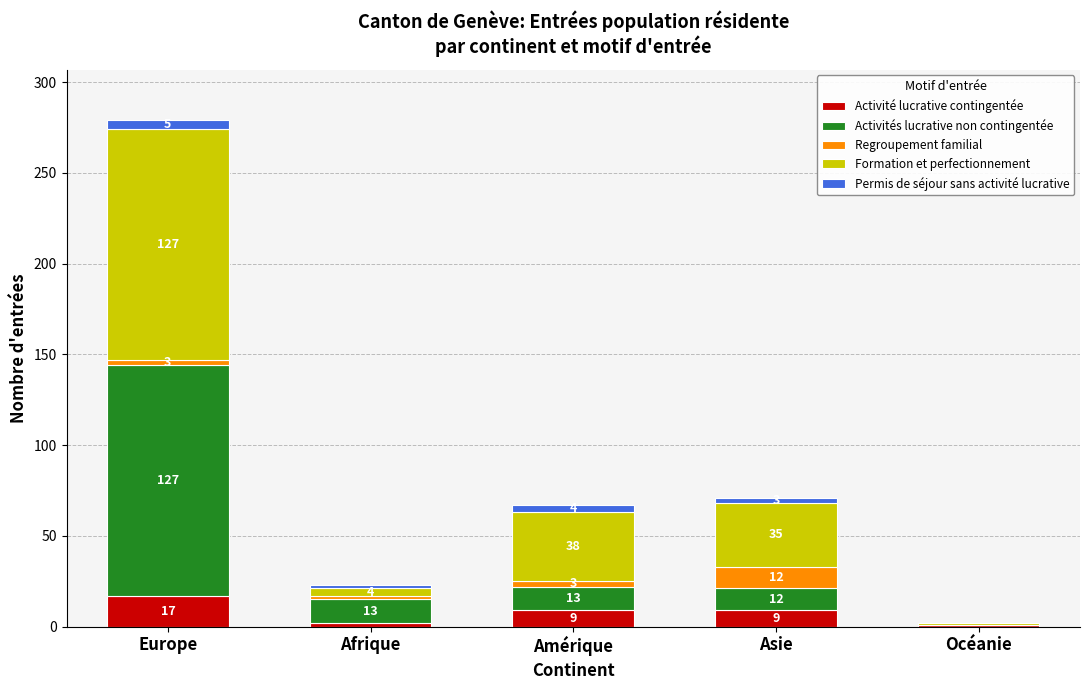

At which category is the sum across all series the highest?

Europe